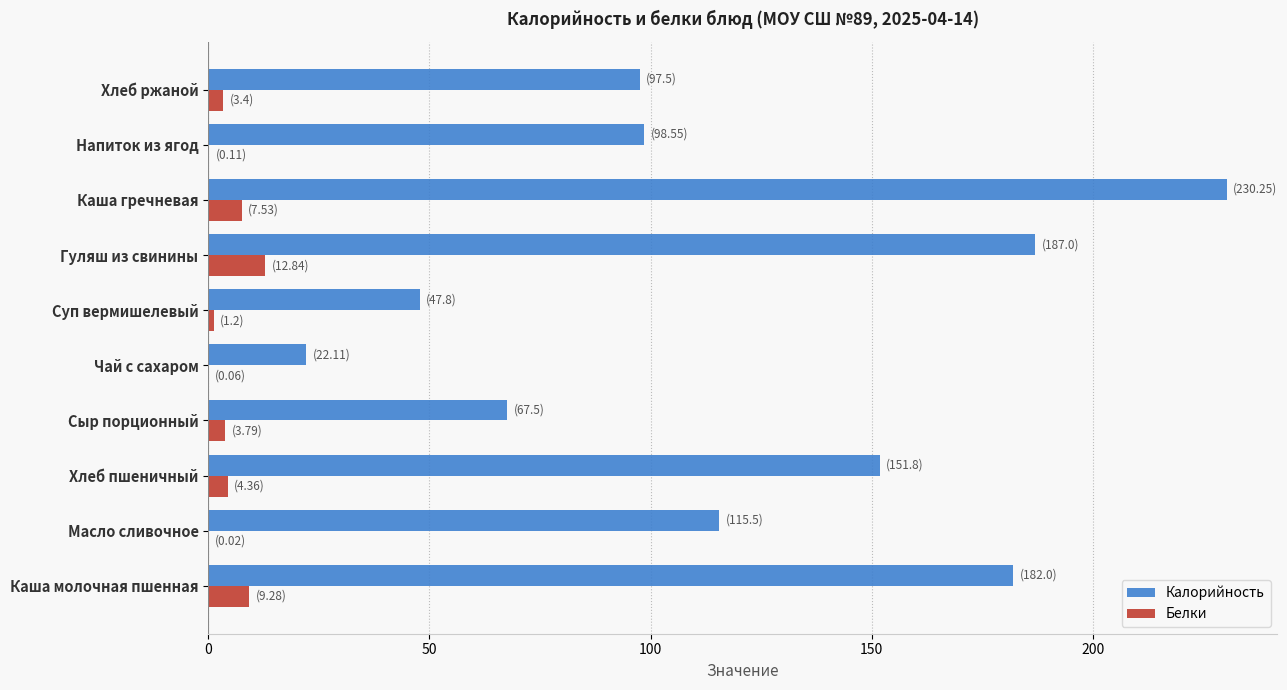

Is it true that Калорийность equals 98.5 at Напиток из ягод?

True